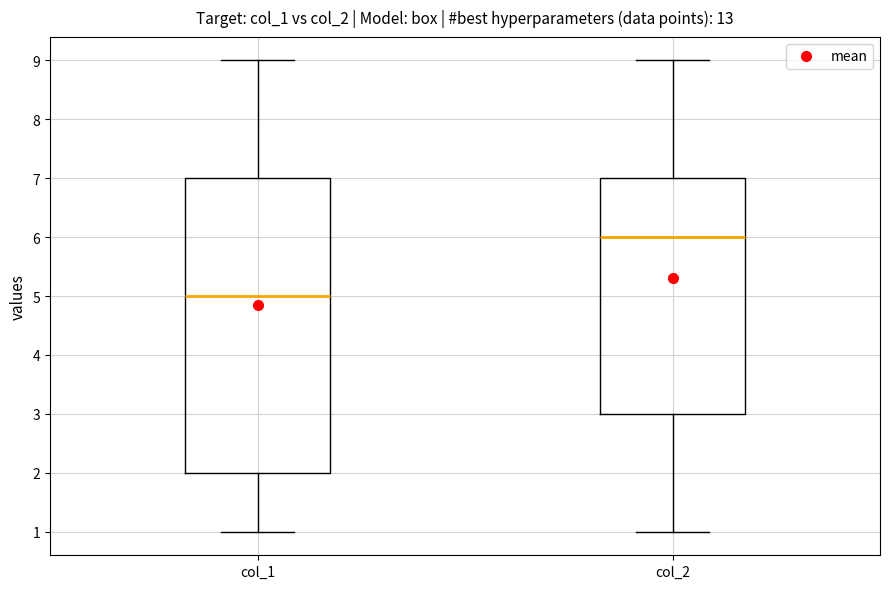

Reading left to right, read every box against the y-axis: the position of its median line, the range the box covers, and the ends of its whiskers. The values are not printed on the chart, so give them approximately, as read against the axis.

col_1: median 5, box 2 to 7, whiskers 1 to 9
col_2: median 6, box 3 to 7, whiskers 1 to 9